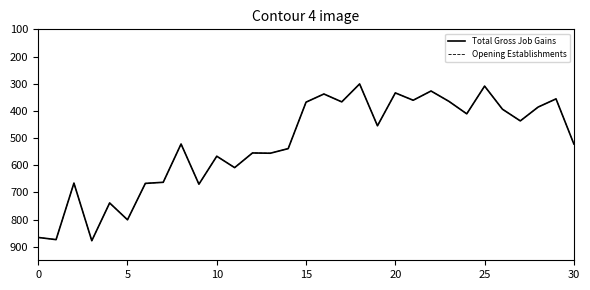

Is this an area chart (filled region under the line)?

No